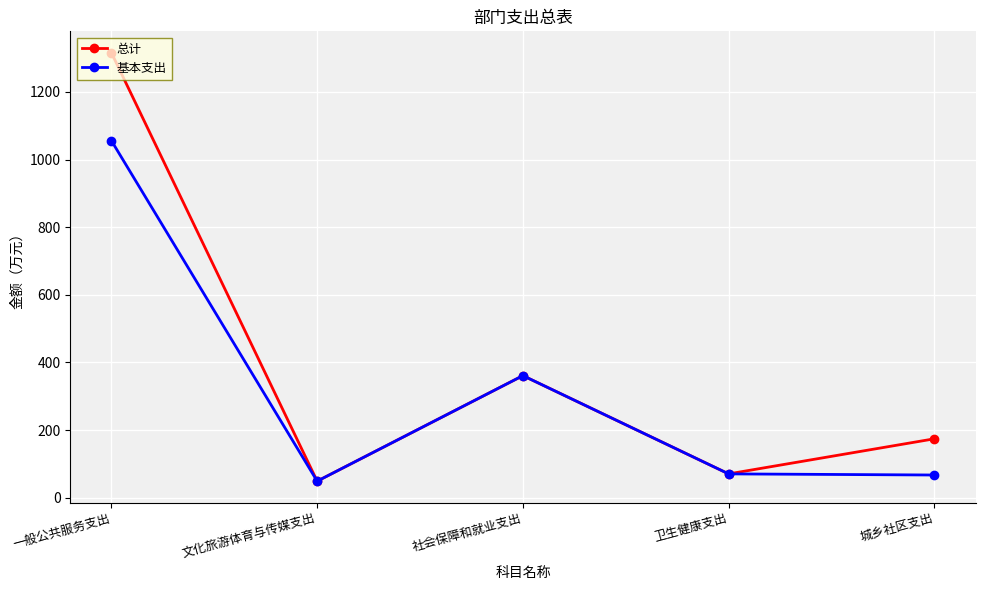

What are all the series names shown in the legend?

总计, 基本支出